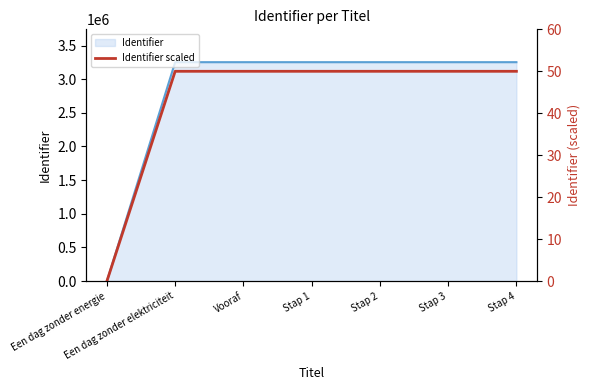

What is the value of the 2nd point from the left?

50.0